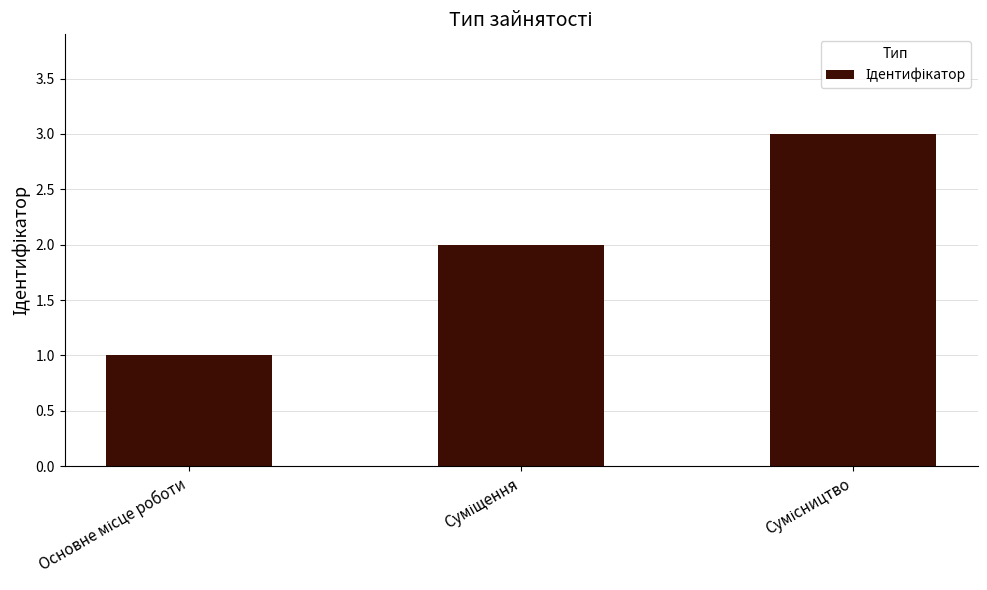

Count the values in the range 1 to 3.

3